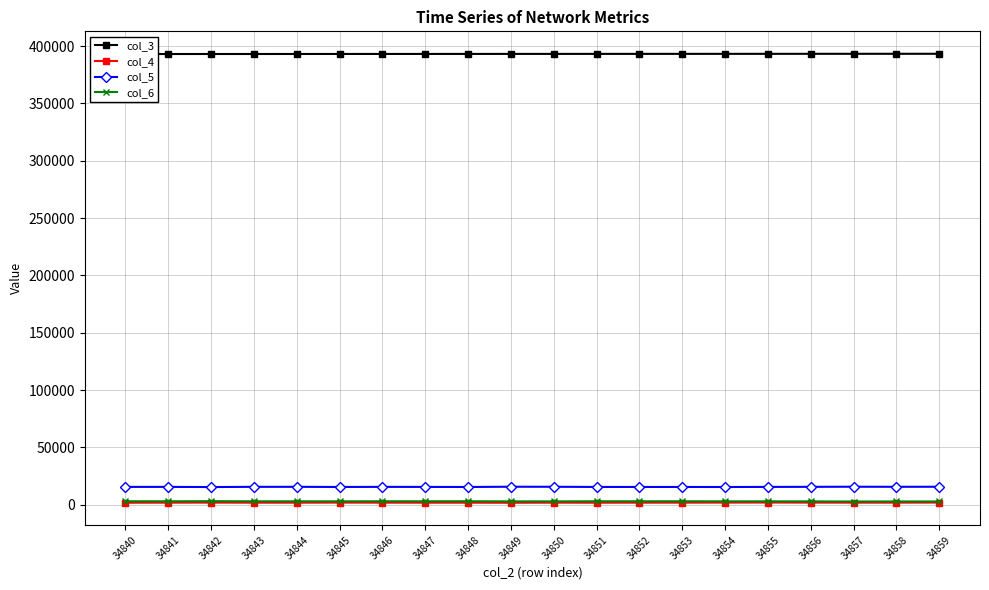

What is the smallest value displayed?

1676